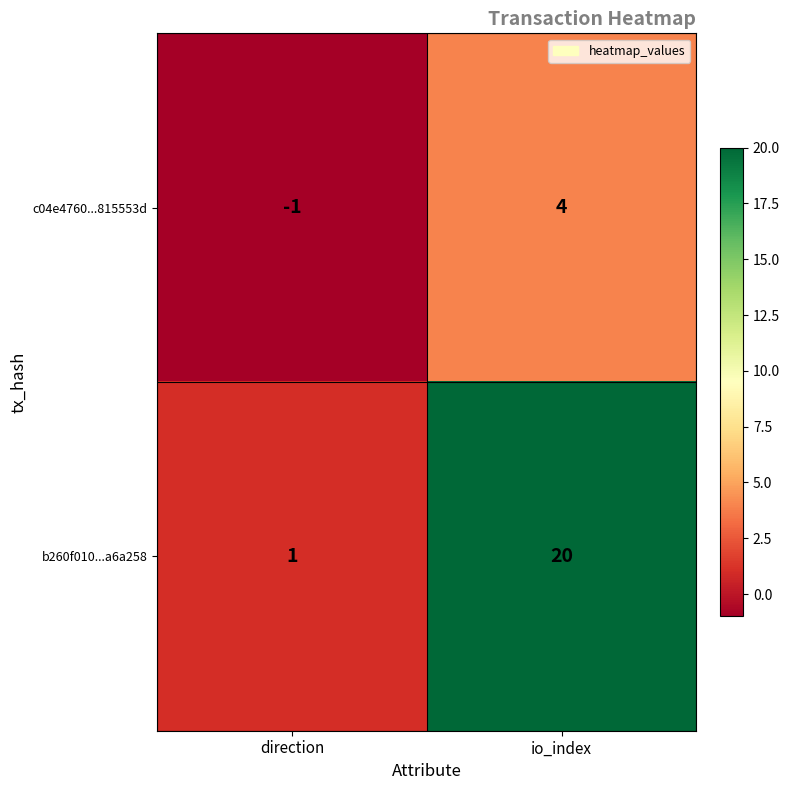

What is the difference between the highest and lowest values at io_index?

16